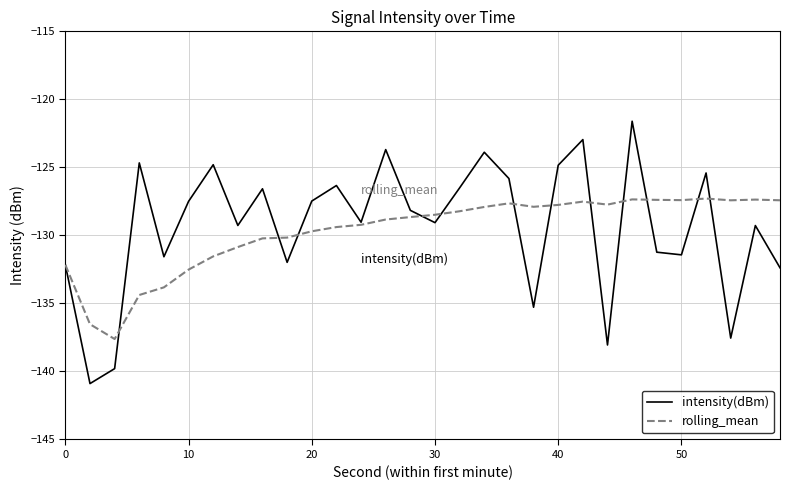

What is the lowest value of the intensity(dBm) series?

-140.9